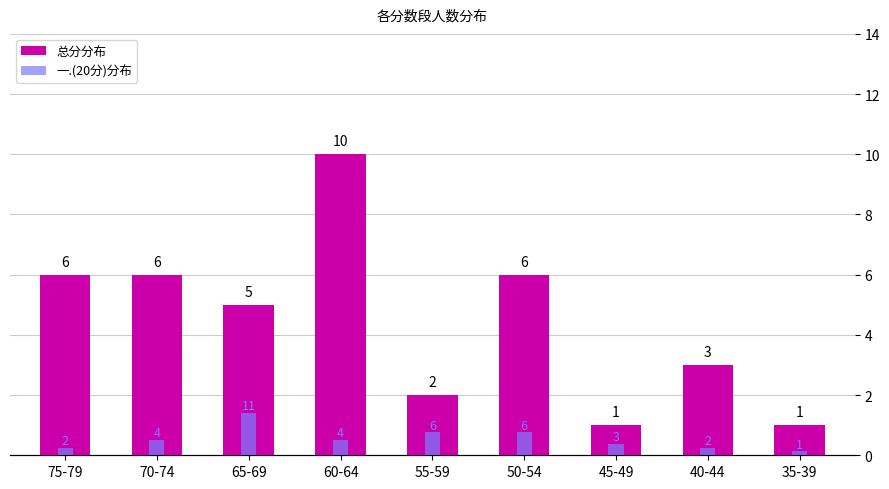

The 总分分布 series shows 5 at 65-69. True or false?

True